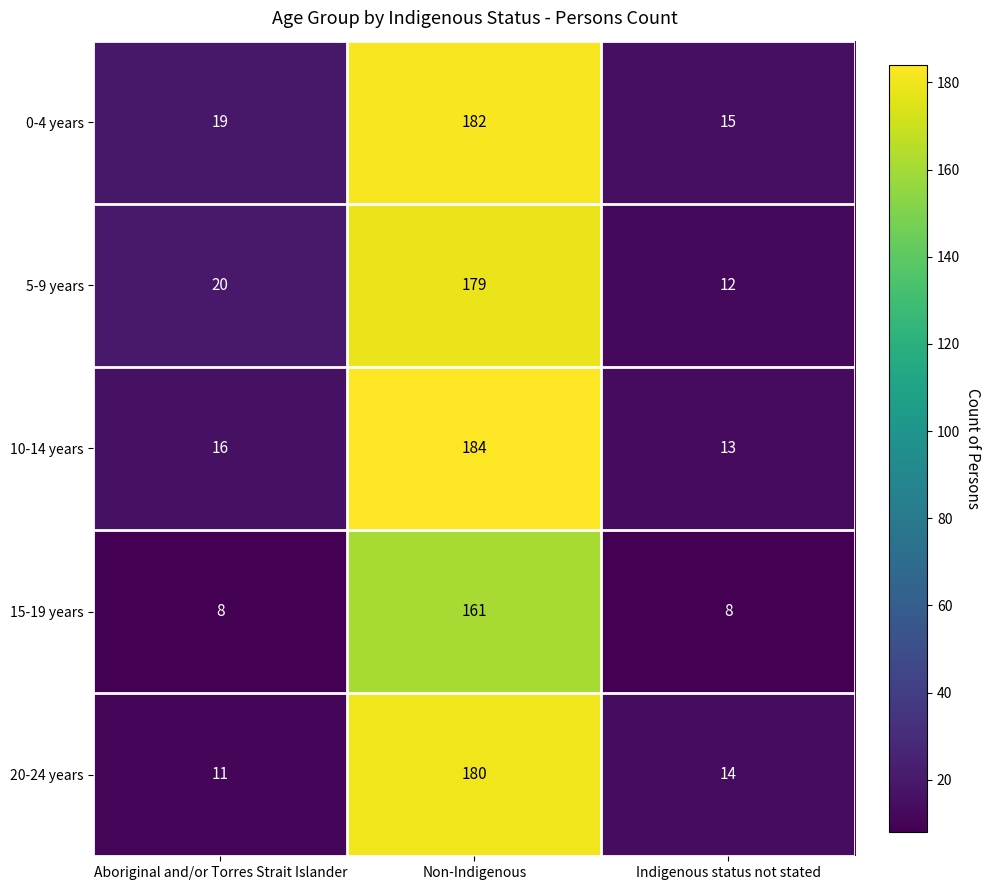

At how many categories does at least one series exceed 114?

1